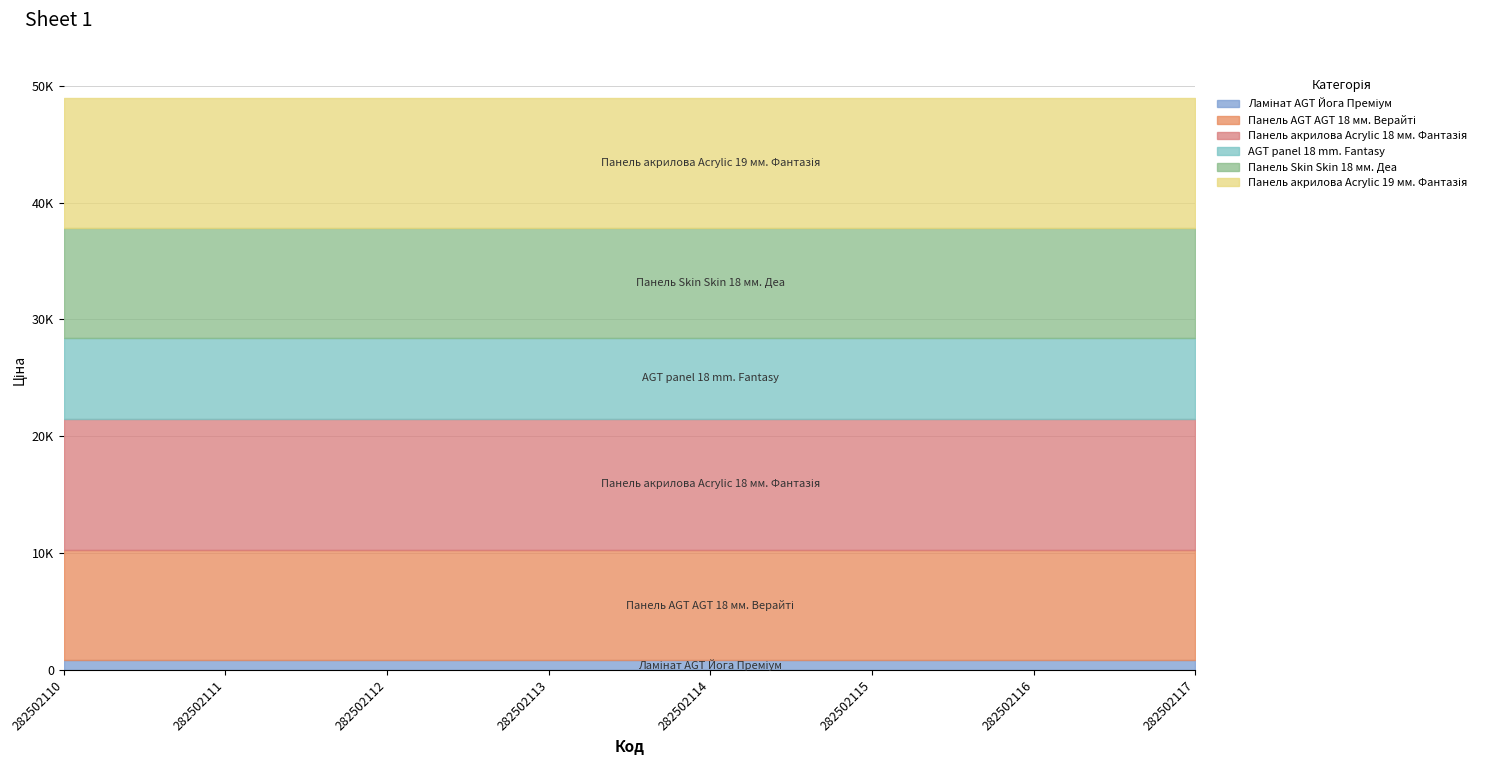

What is the total value across all series at 282502111?

48984.5